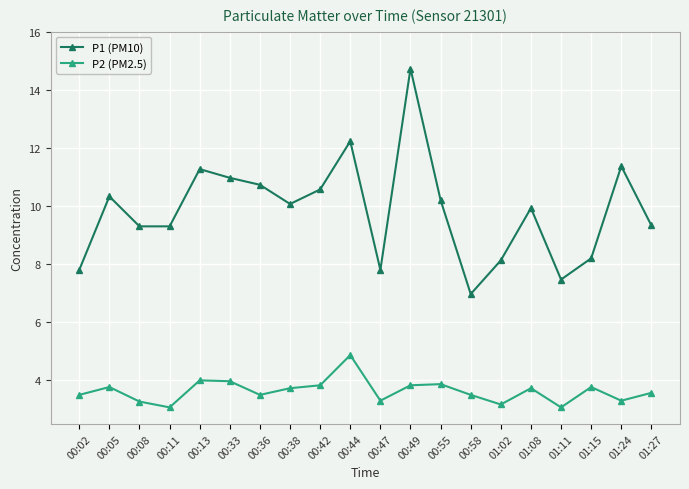

Is it true that P1 (PM10) equals 20.2 at 00:13?

False